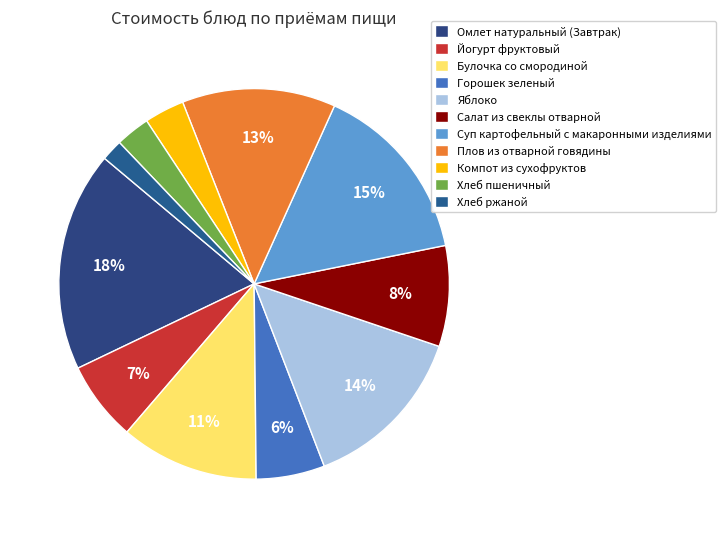

What percentage is the Булочка со смородиной slice, to the nearest percent?

11%